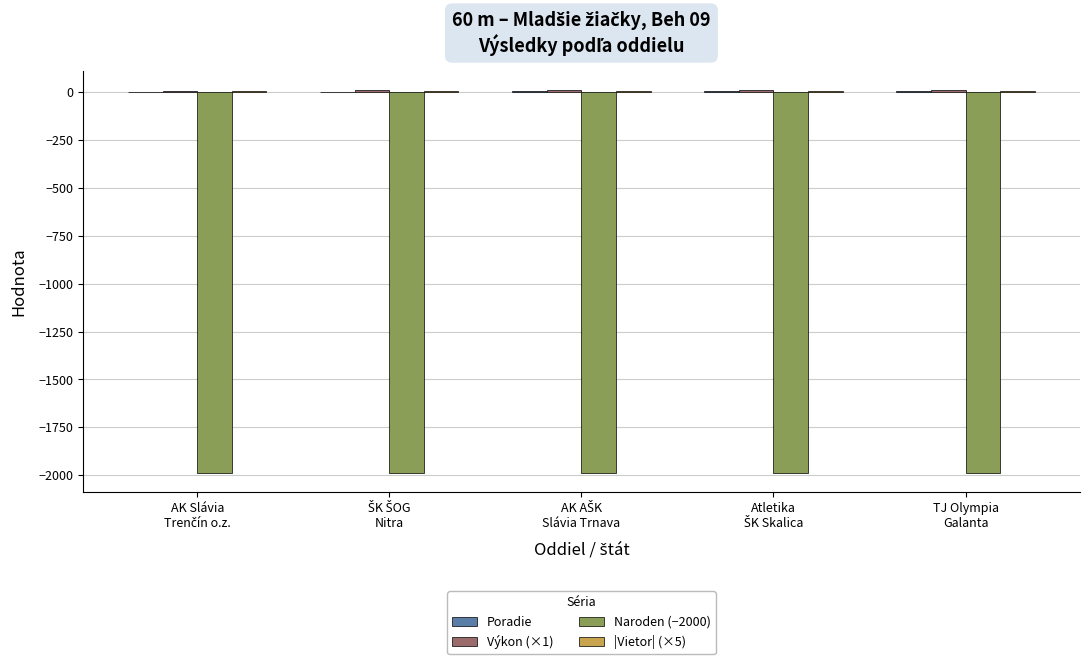

Reading right to left, what are all the values shown in this chart?

Poradie: TJ Olympia
Galanta=8.0	Atletika
ŠK Skalica=6.0	AK AŠK
Slávia Trnava=4.8	ŠK ŠOG
Nitra=2.0	AK Slávia
Trenčín o.z.=1.0
Výkon (×1): TJ Olympia
Galanta=11.5	Atletika
ŠK Skalica=10.8	AK AŠK
Slávia Trnava=10.6	ŠK ŠOG
Nitra=9.9	AK Slávia
Trenčín o.z.=9.4
Naroden (−2000): TJ Olympia
Galanta=-1989.0	Atletika
ŠK Skalica=-1989.0	AK AŠK
Slávia Trnava=-1989.5	ŠK ŠOG
Nitra=-1990.0	AK Slávia
Trenčín o.z.=-1990.0
|Vietor| (×5): TJ Olympia
Galanta=5.0	Atletika
ŠK Skalica=5.0	AK AŠK
Slávia Trnava=5.0	ŠK ŠOG
Nitra=5.0	AK Slávia
Trenčín o.z.=5.0